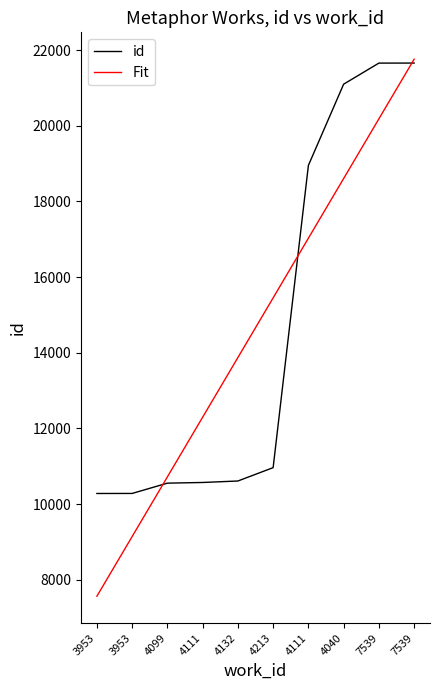

How many times do id and Fit cross each other?

3